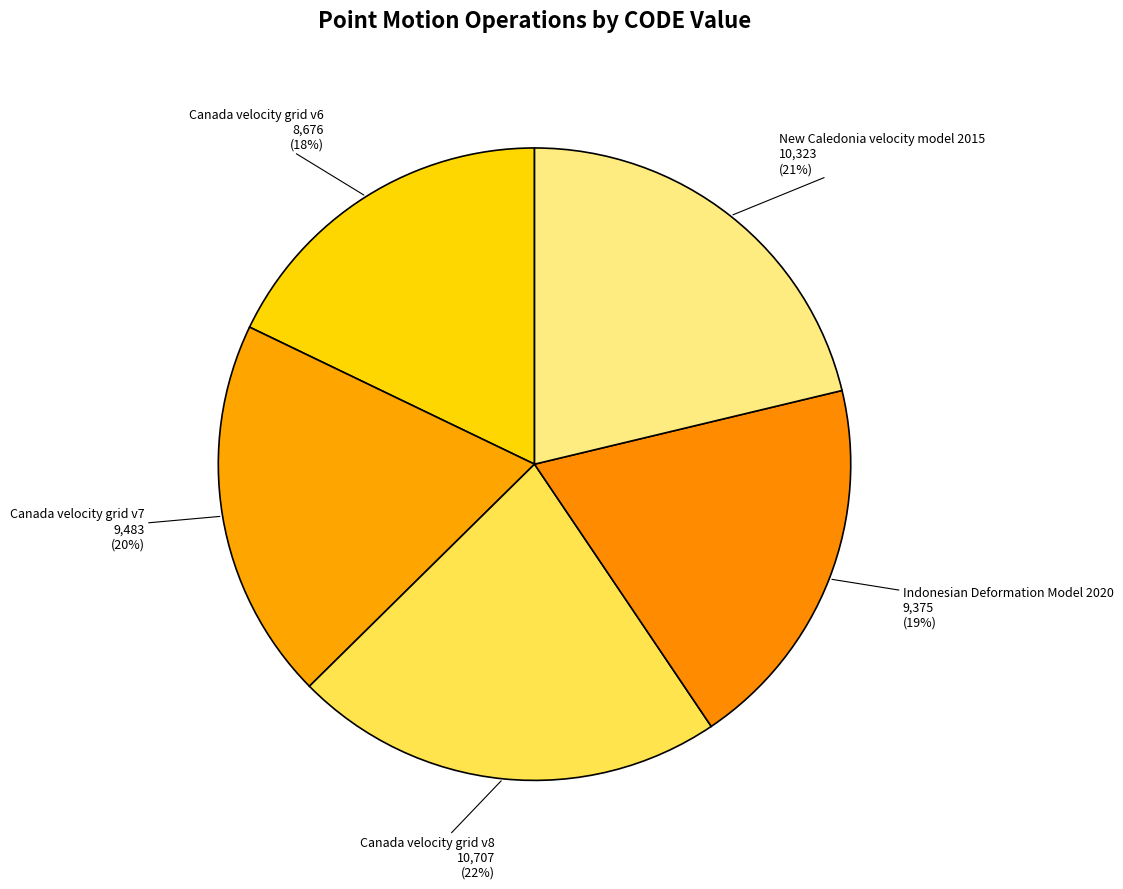

Which slice is the smallest?

Canada velocity grid v6